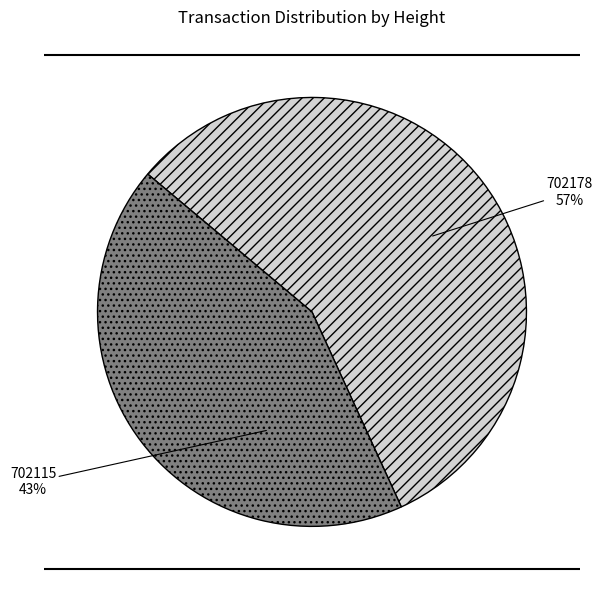

Is there any slice that represents more than half of the pie?

Yes